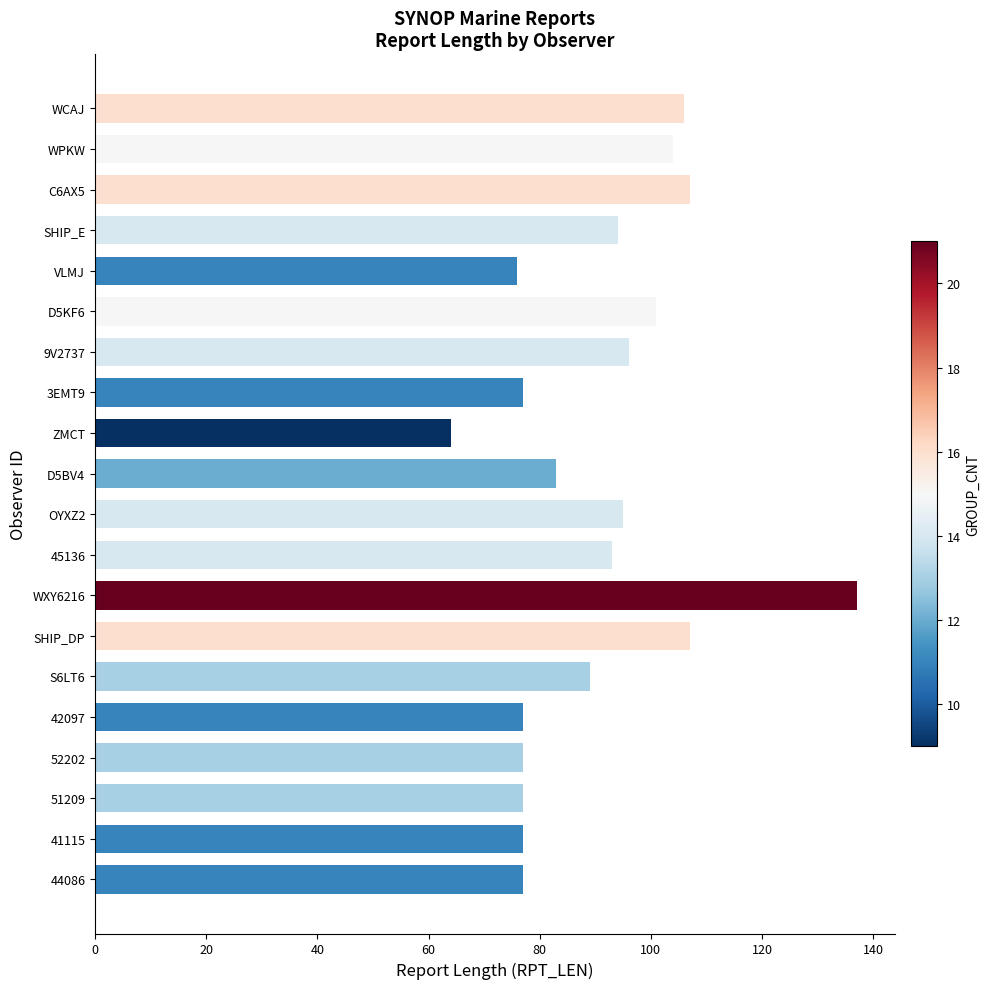

Is it true that the value at 44086 is 125?

False